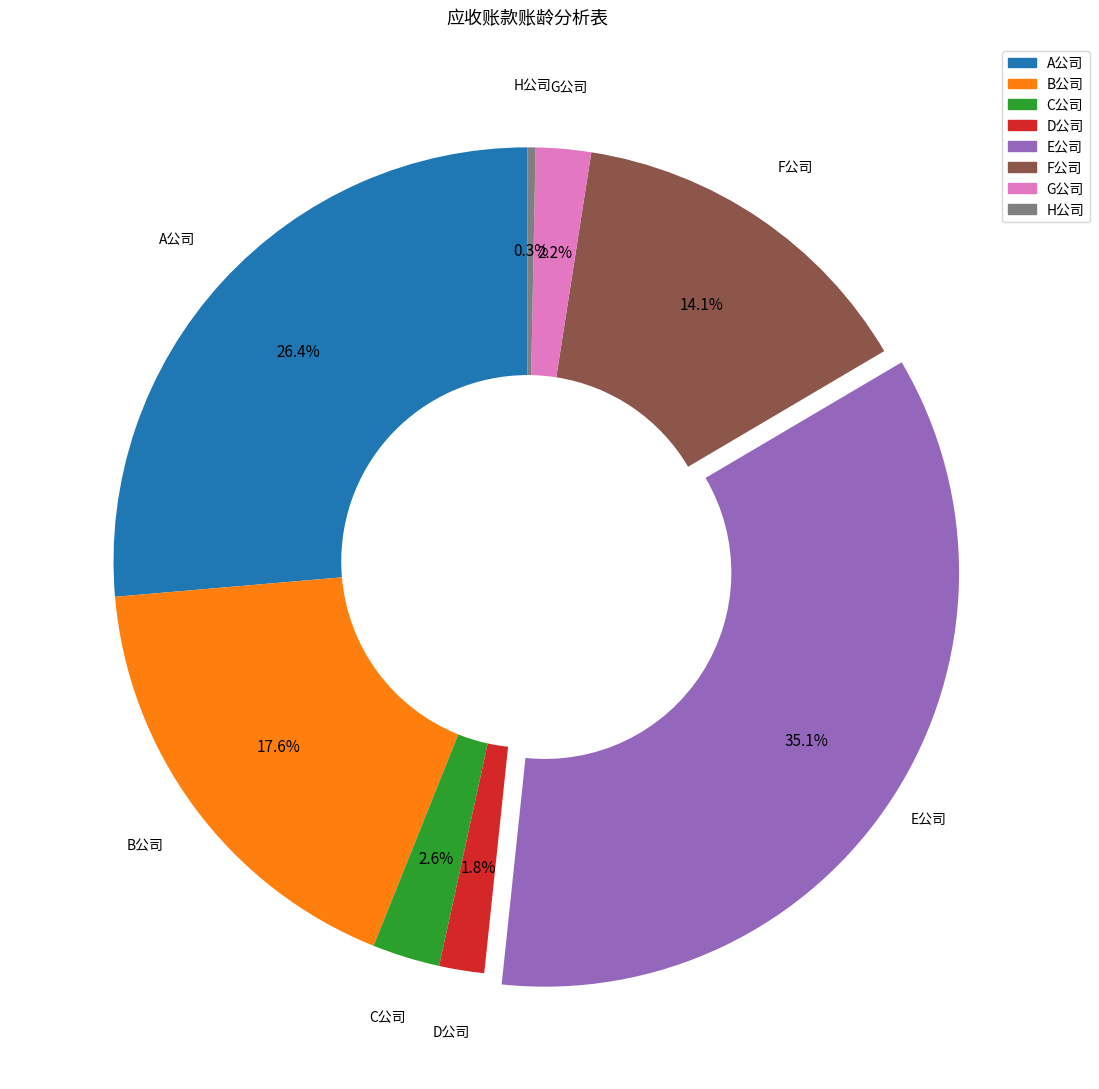

To the nearest percent, what is the difference between the largest and smallest slice percentages?

35%